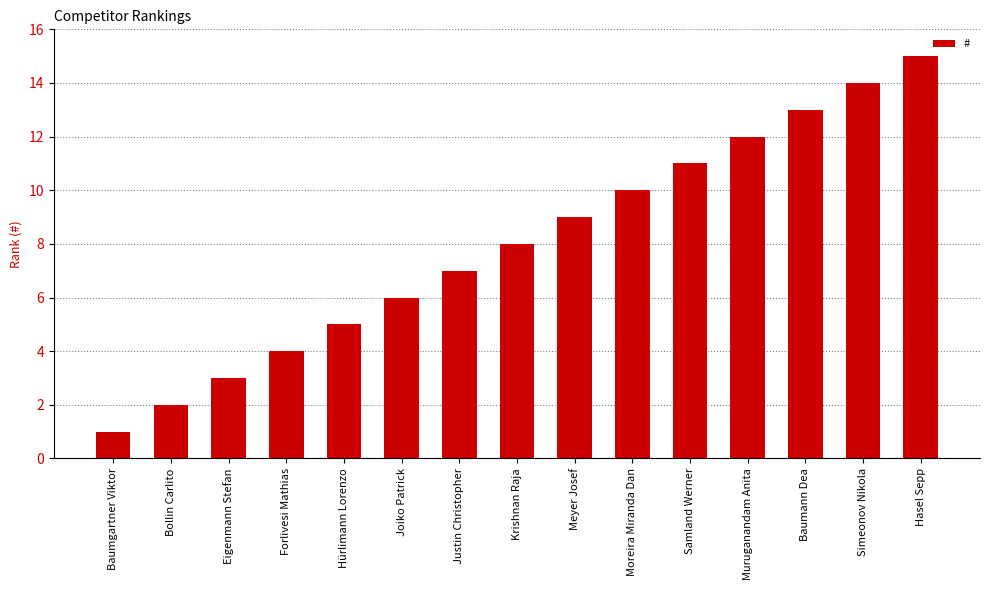

What is the greatest value displayed?

15